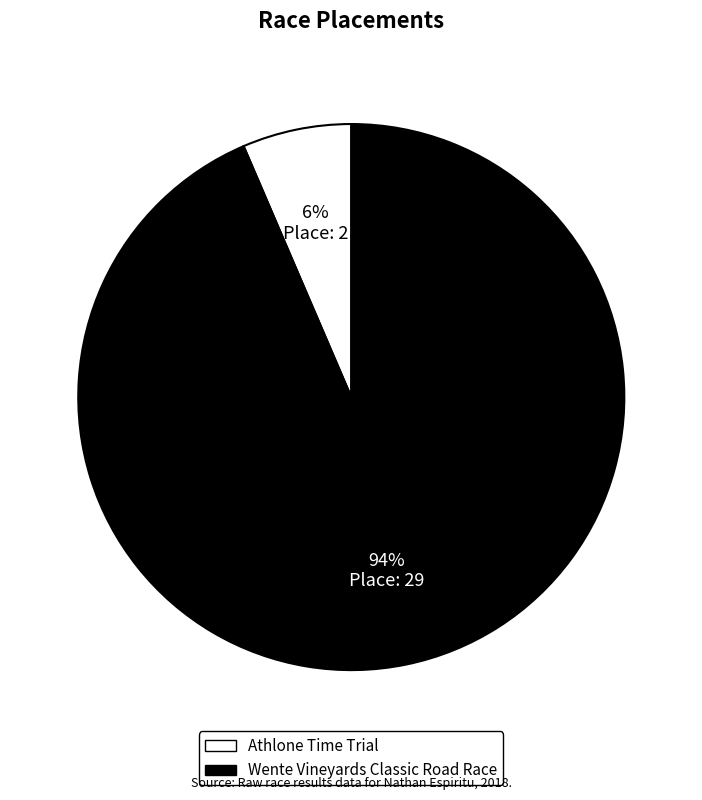

How many segments does this pie chart have?

2